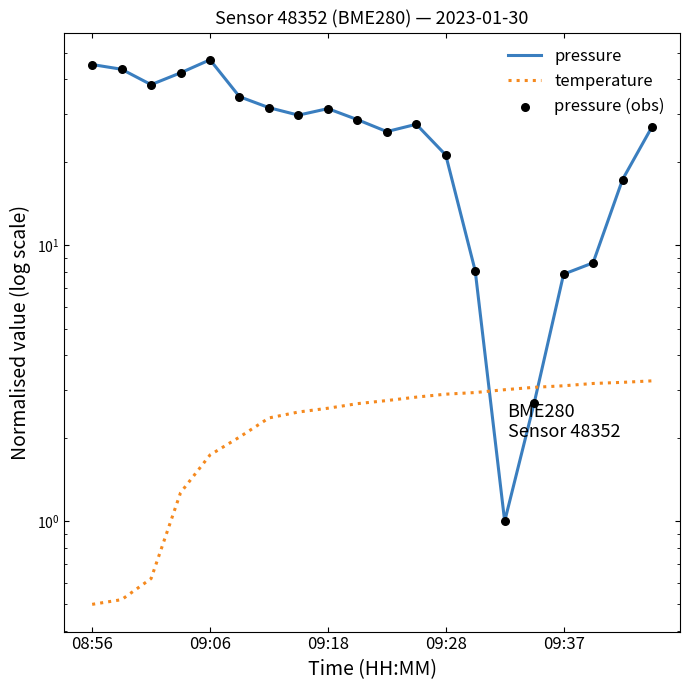

At how many categories does at least one series exceed 37?

5